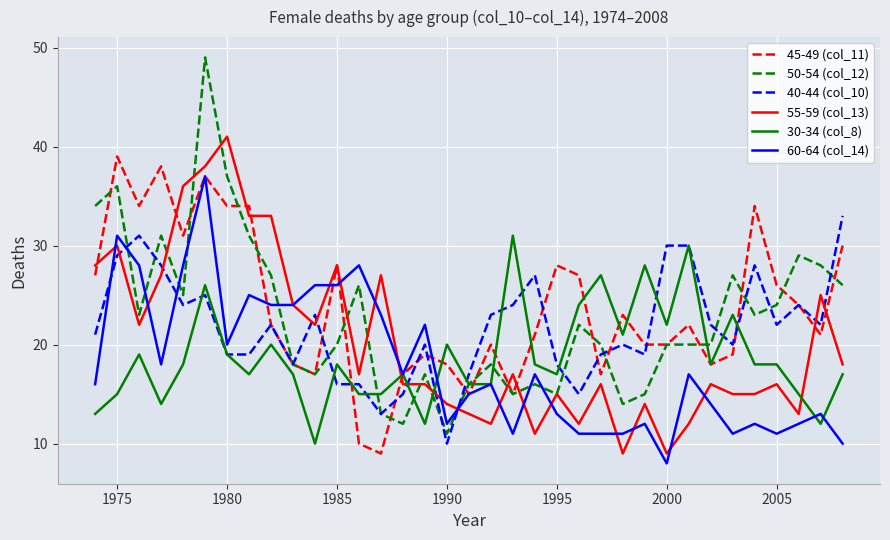

Which series has the largest total across all categories?

45-49 (col_11)